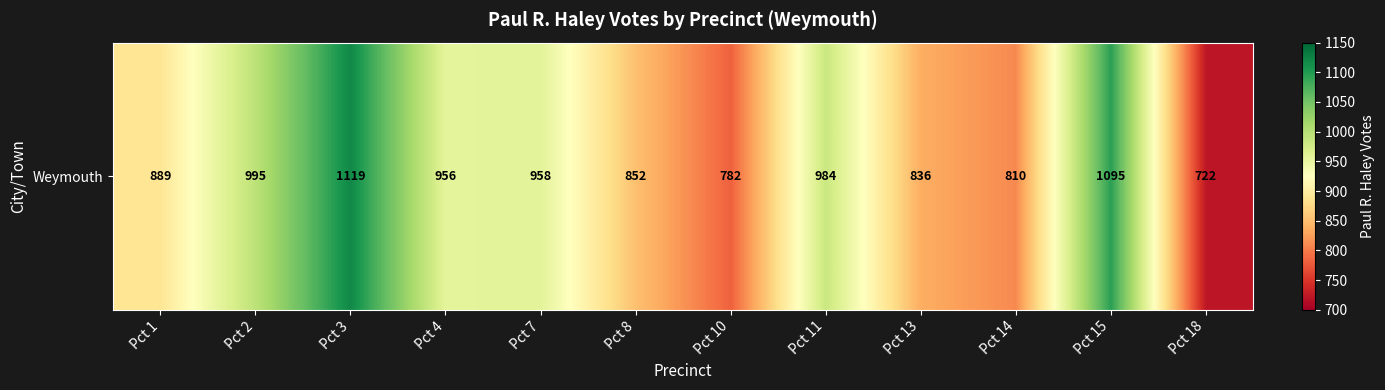

Rank the categories by value from lowest to highest.

Pct 18, Pct 10, Pct 14, Pct 13, Pct 8, Pct 1, Pct 4, Pct 7, Pct 11, Pct 2, Pct 15, Pct 3